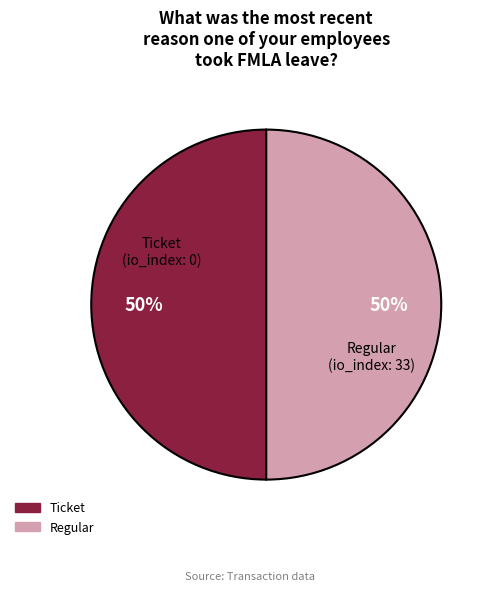

True or false: Ticket accounts for 50% of the total.

True